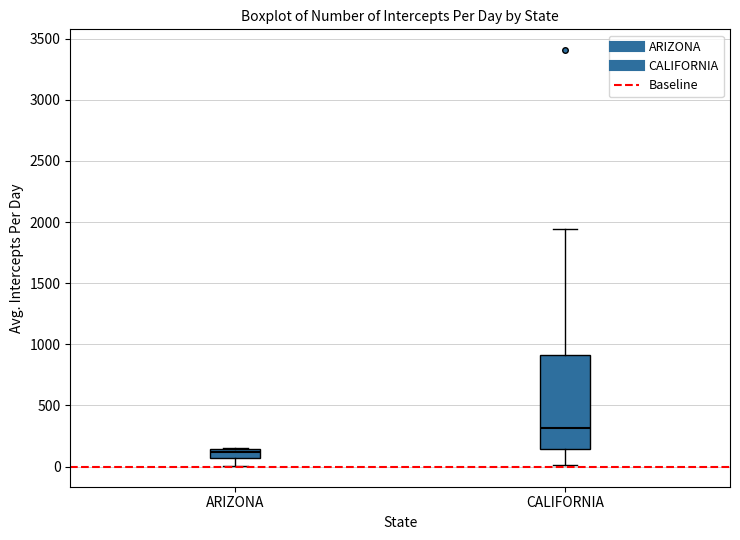

Where is the upper edge of the box for ARIZONA on the y-axis? The values are not printed on the chart, so give them approximately, as read against the axis.

150